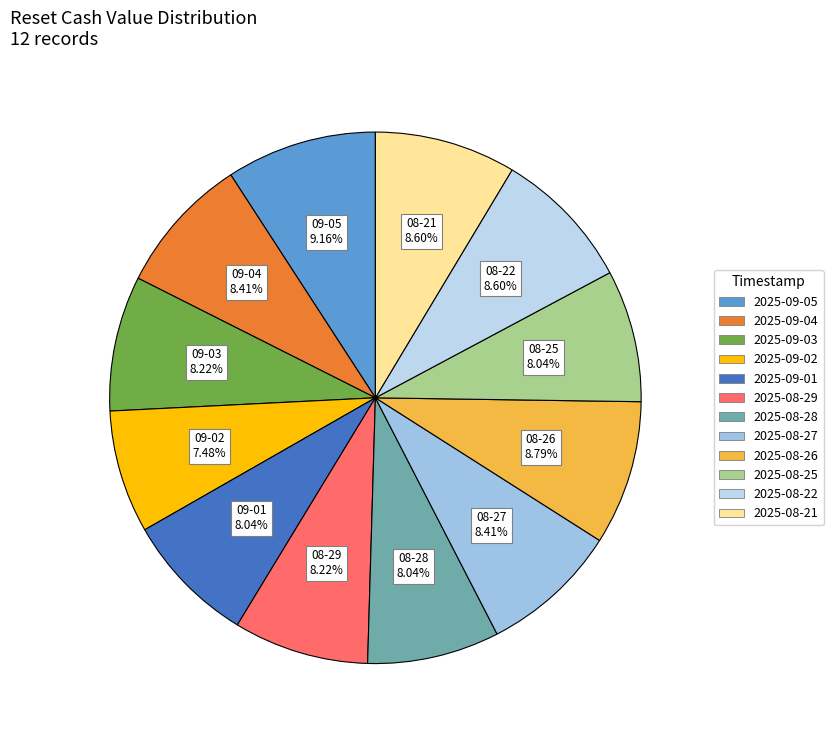

Count the number of slices in the pie.

12